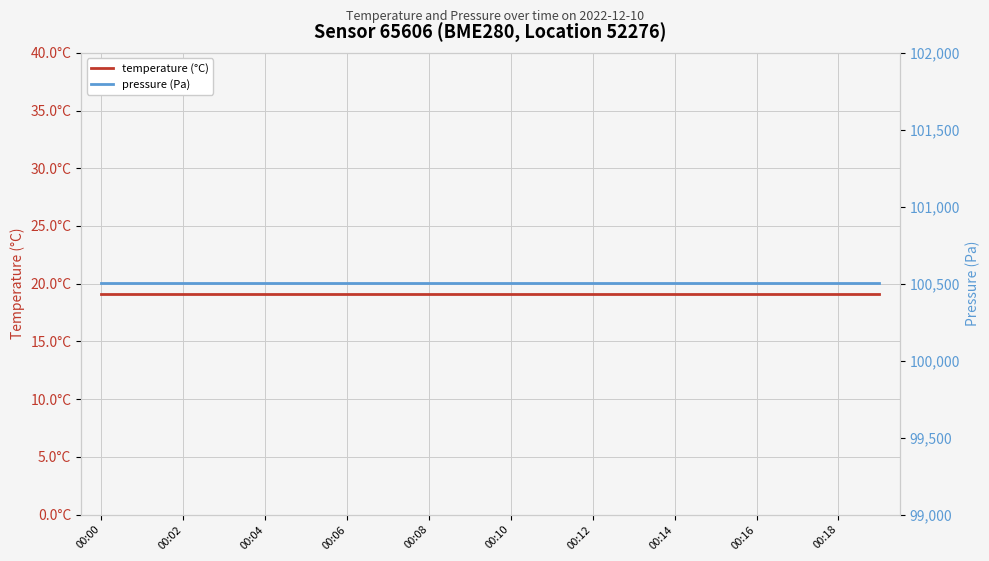

Does the chart display data point markers on the line(s)?

No